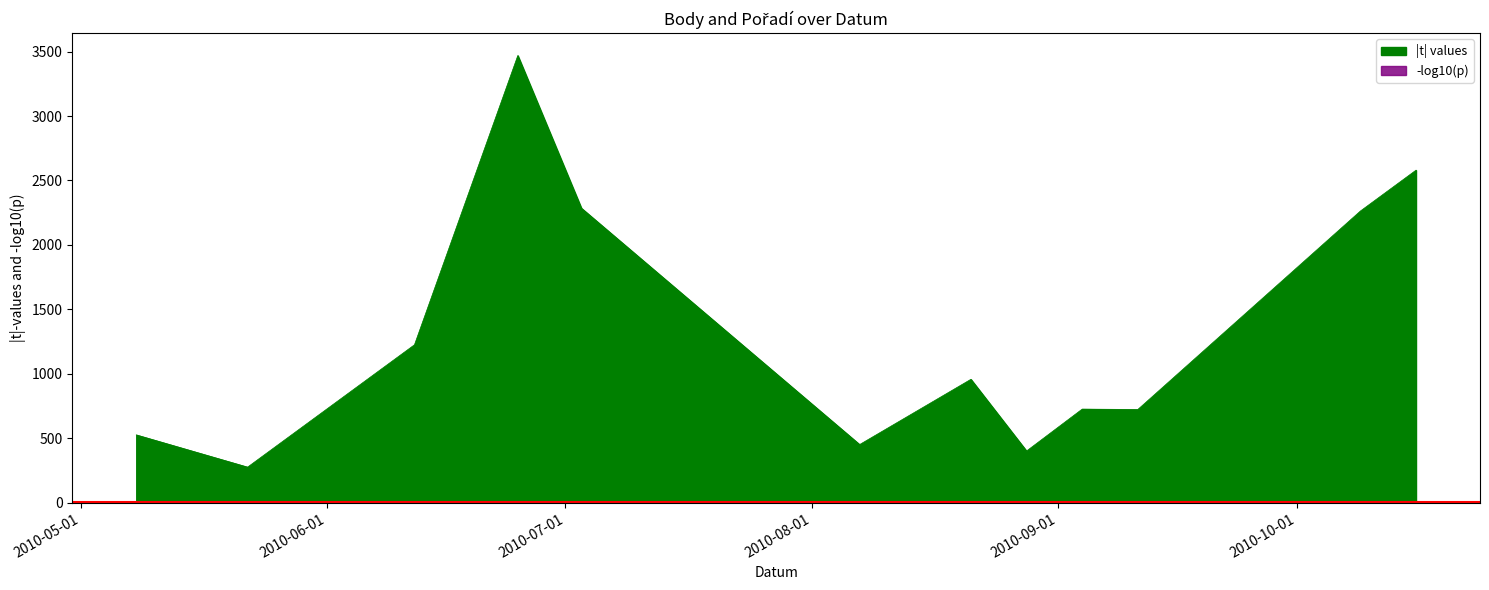

True or false: |t| values has a value of 727 at 2010-09-04.

True